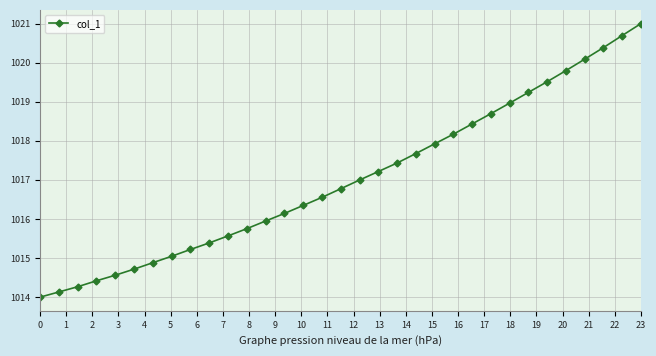

What is the smallest value displayed?

1014.0